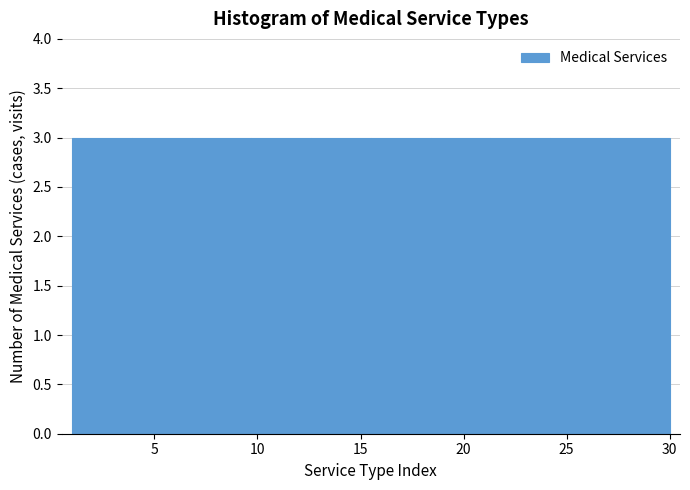

What is the height of the bar covering 15.5 to 18.4 on the x-axis? Neither the bar edges nor the heights are printed on the chart, so give them approximately, as read against the axes.

3